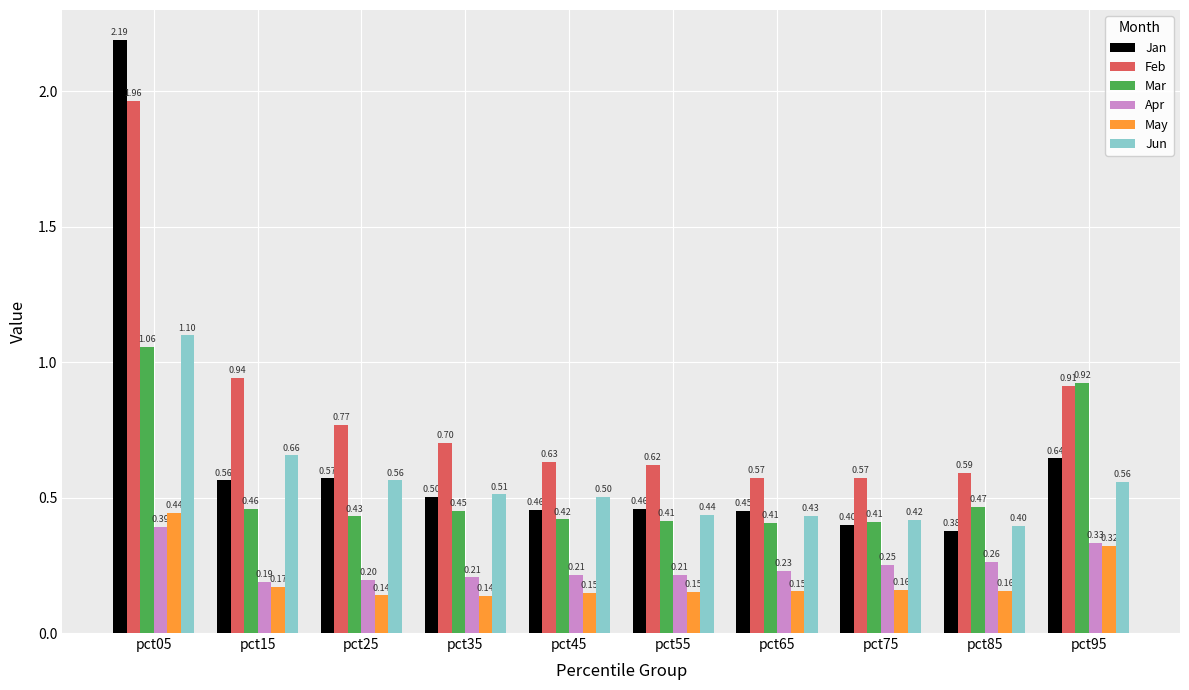

List the series in order of their peak value, highest first.

Jan, Feb, Jun, Mar, May, Apr